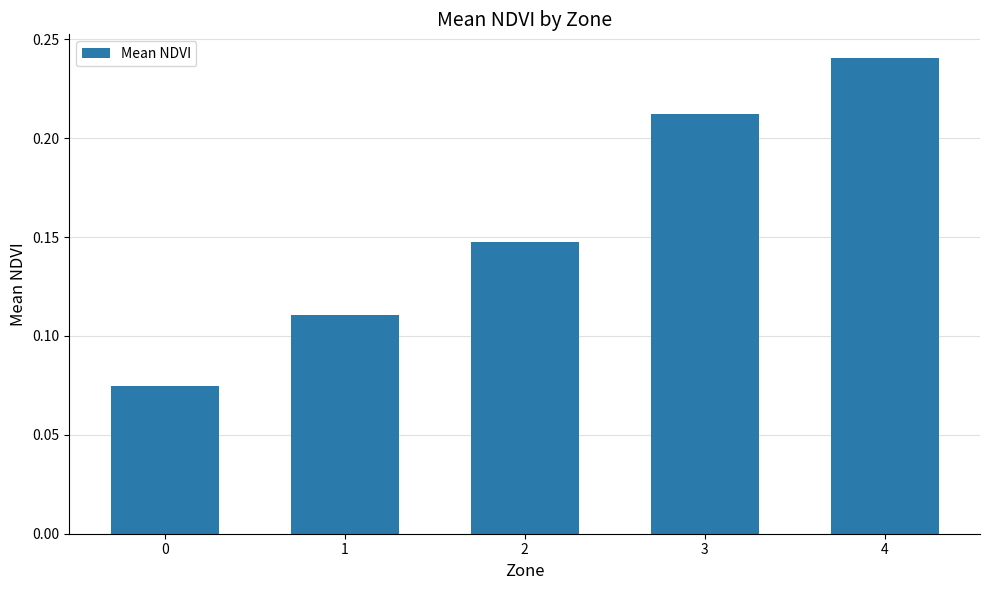

Which category has the highest value across all series?

4